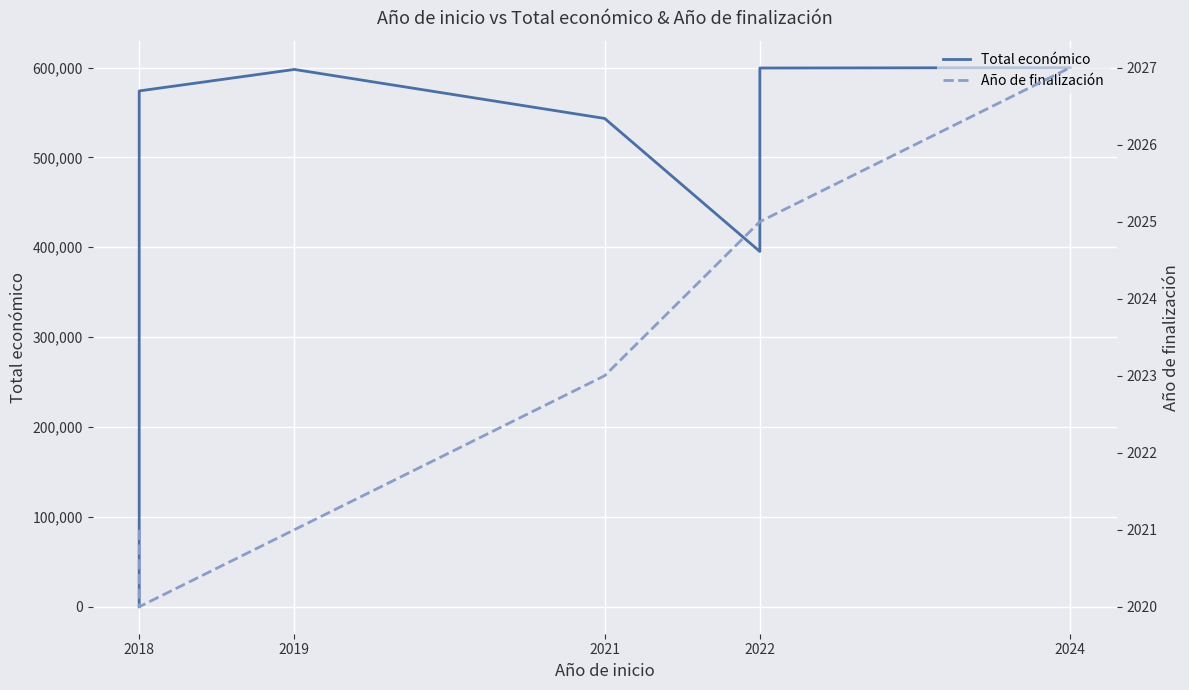

The Total económico series shows 395340 at 2022. True or false?

True